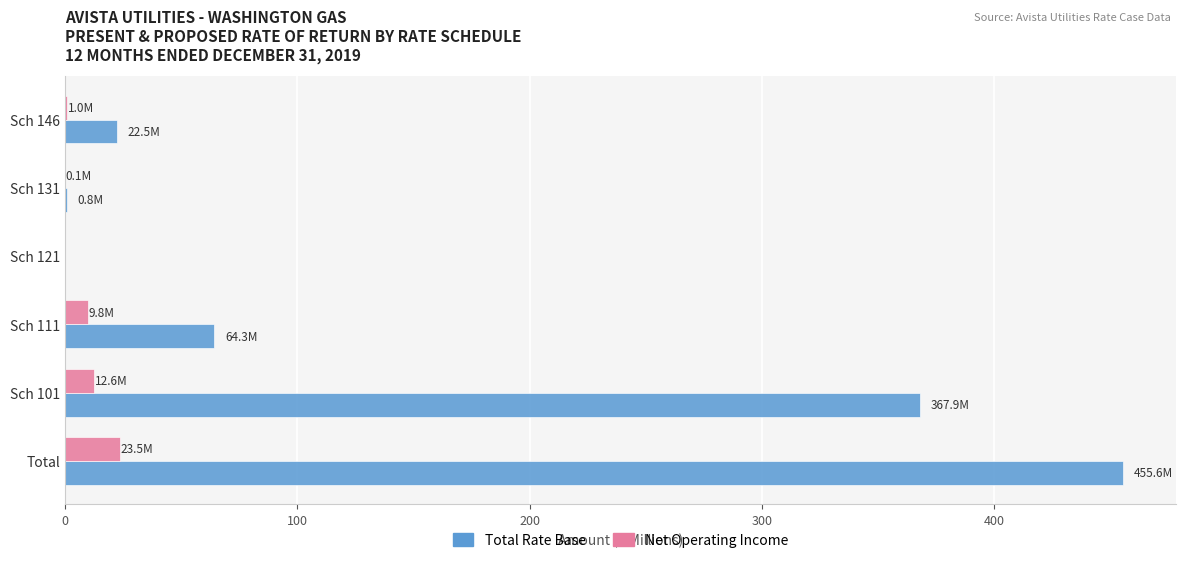

Count the number of data series in this chart.

2